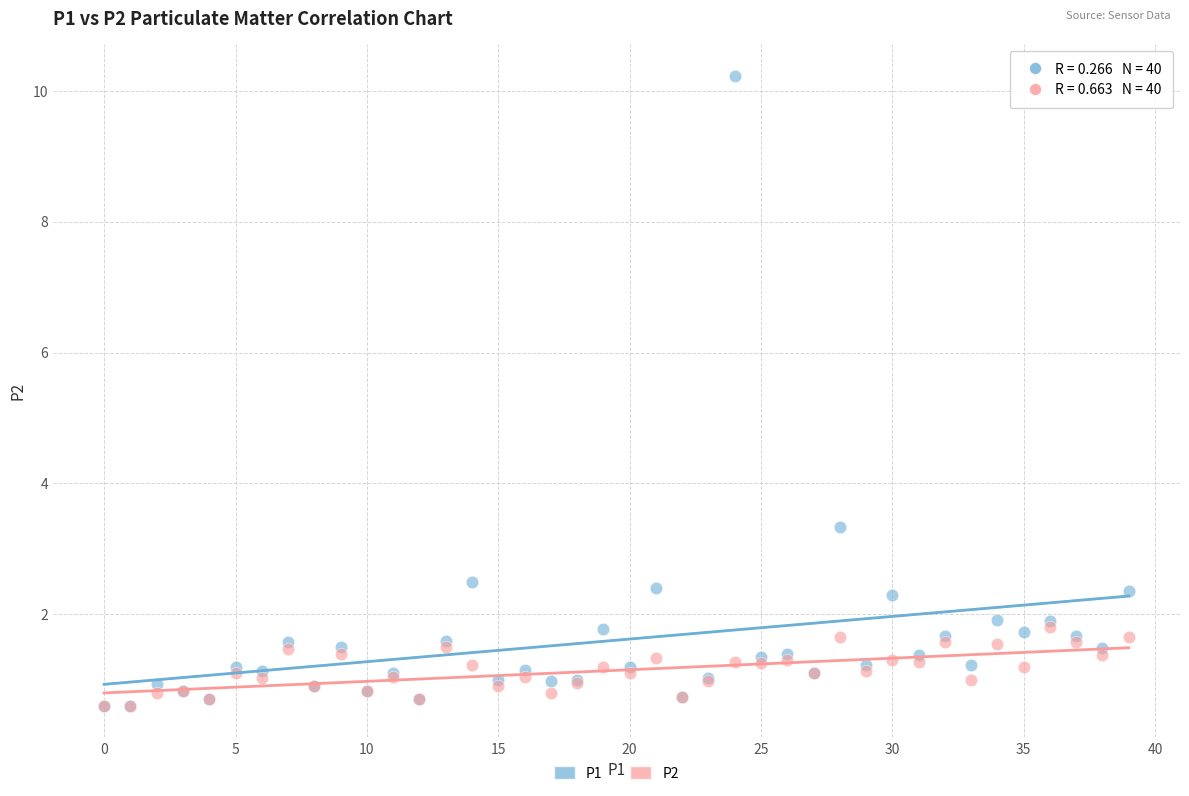

Across all series, what Y value is closest to 5?

3.3